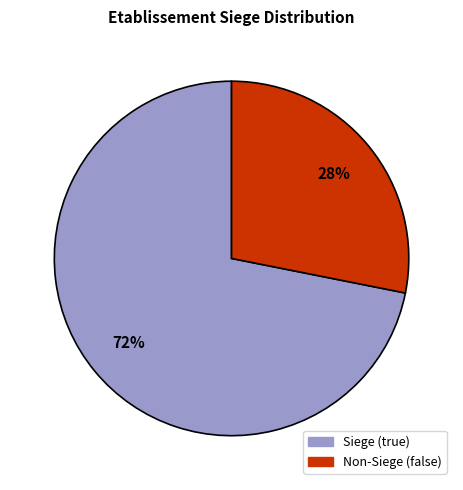

Is there a majority slice in this chart?

Yes